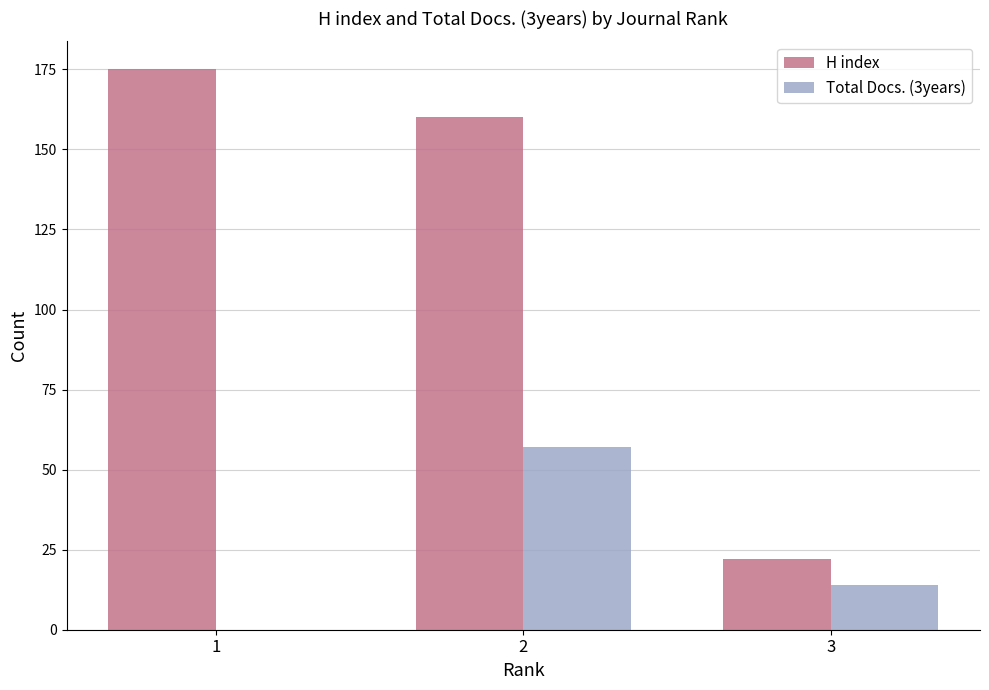

Reading right to left, transcribe all the data shown in this chart.

H index: 3=22	2=160	1=175
Total Docs. (3years): 3=14	2=57	1=0